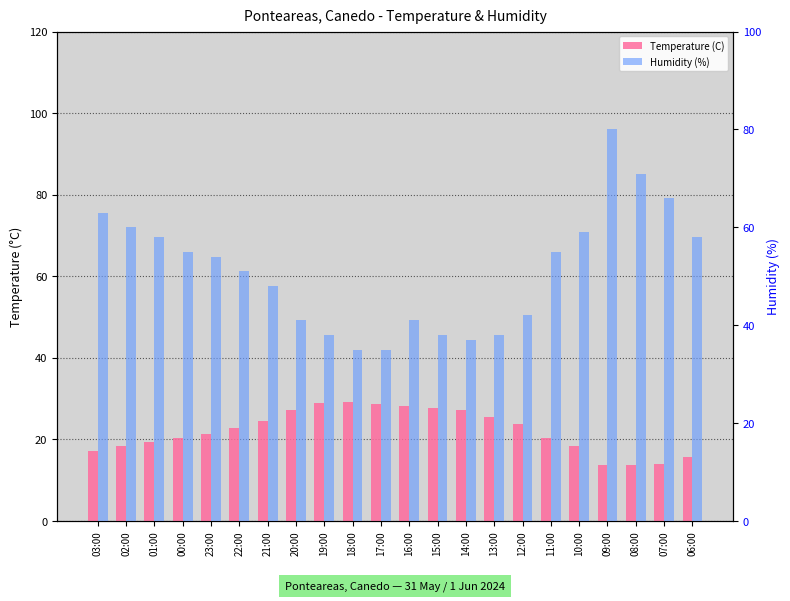

What is the label of the 2nd bar from the right?

07:00